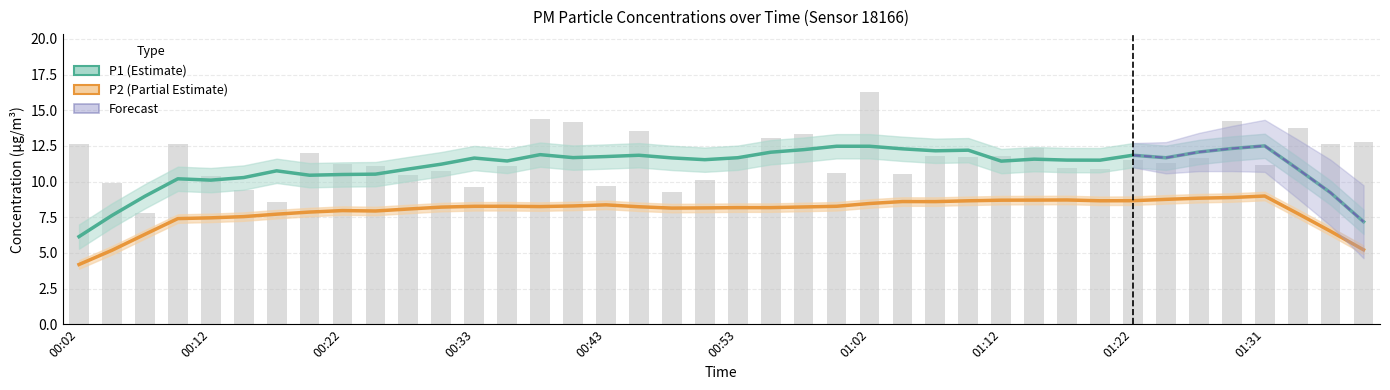

Is it true that the value at 01:10 is 11.7?

True